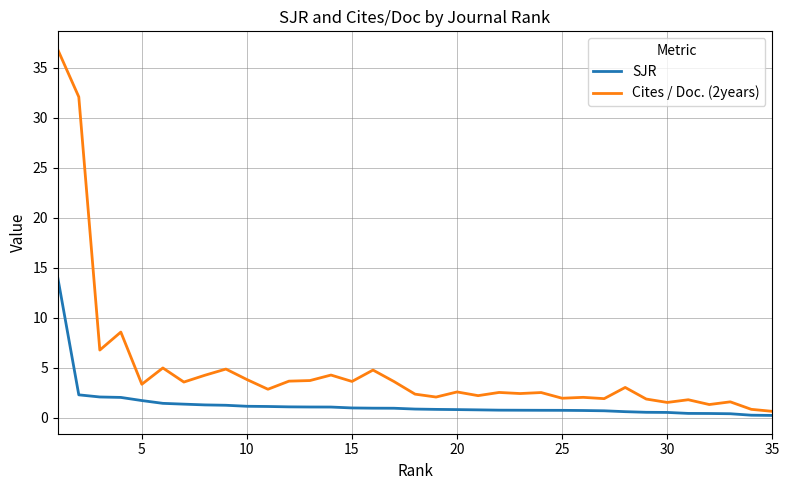

What is the difference between the maximum and minimum values in the Cites / Doc. (2years) series?

36.2